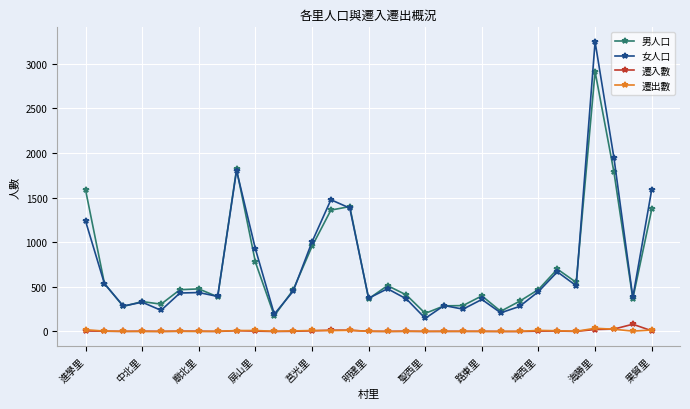

What is the greatest value displayed?

3246